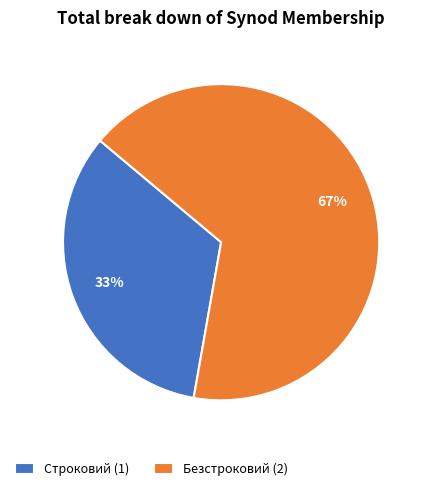

Is it true that Строковий is 24% of the pie?

False